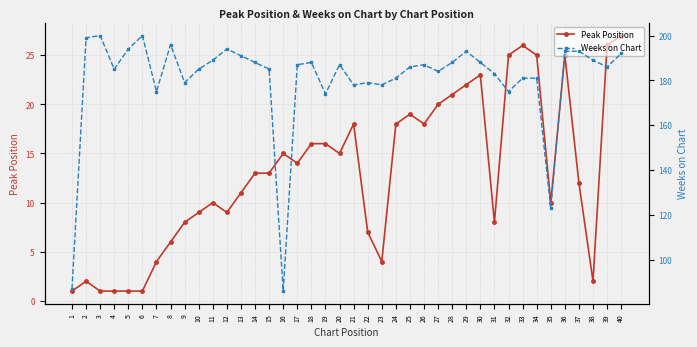

At which category does the chart reach its peak across all series?

3